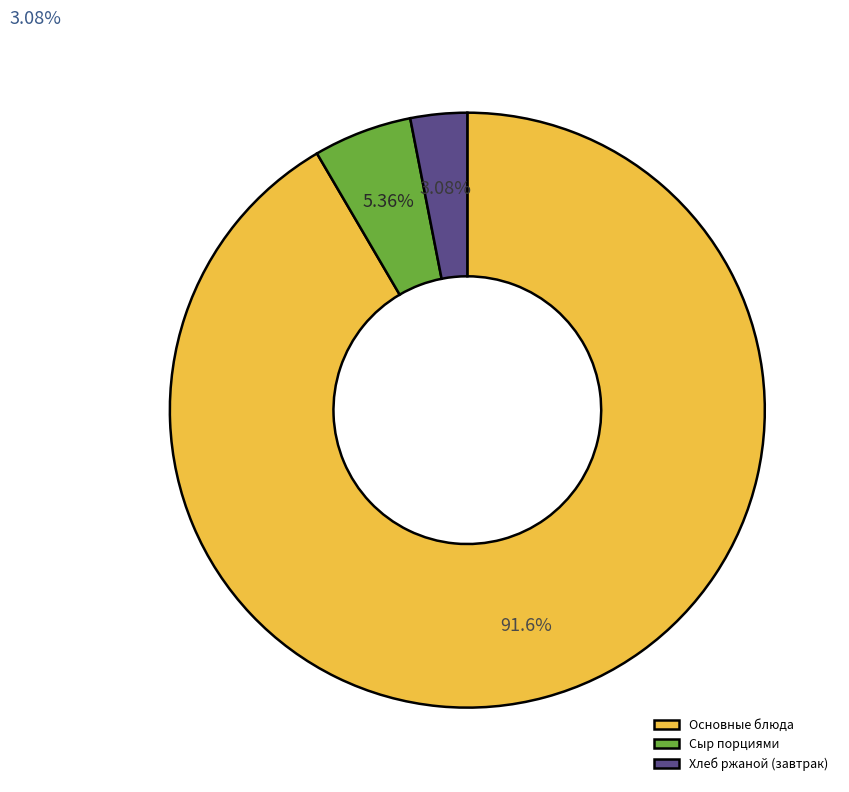

Which category accounts for the majority?

Основные блюда